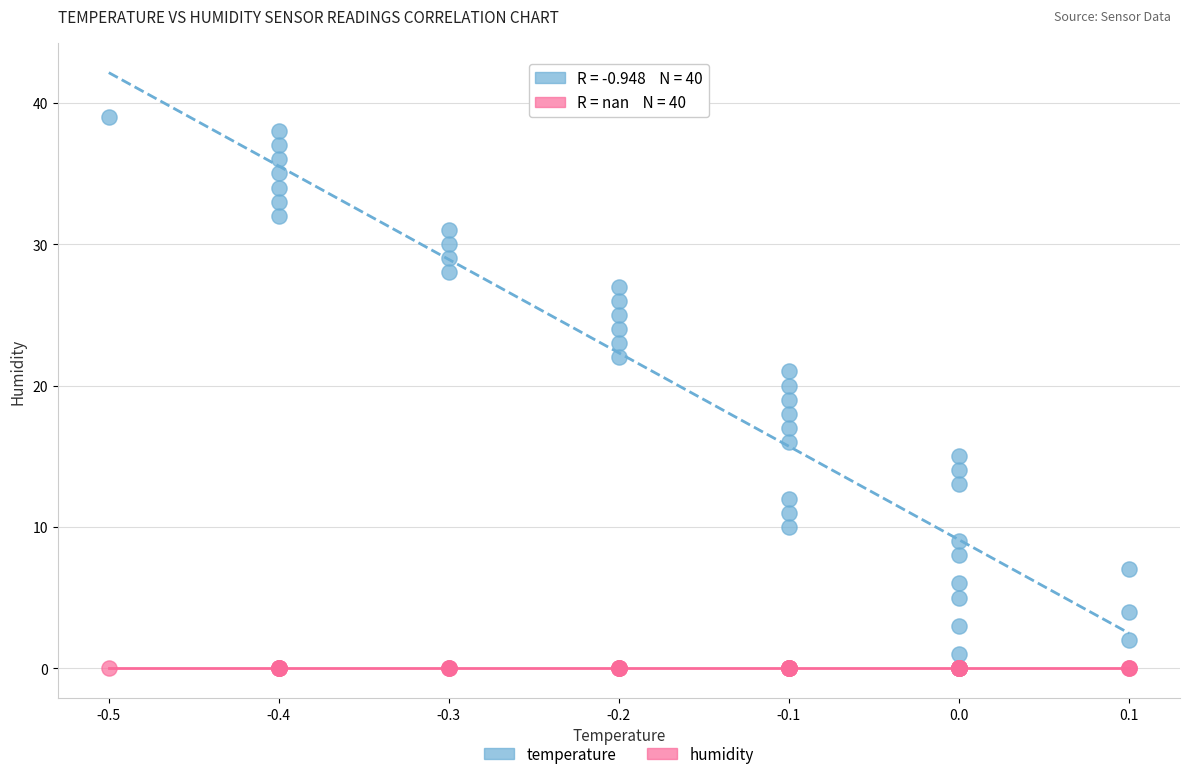

What are all the series names shown in the legend?

temperature, humidity